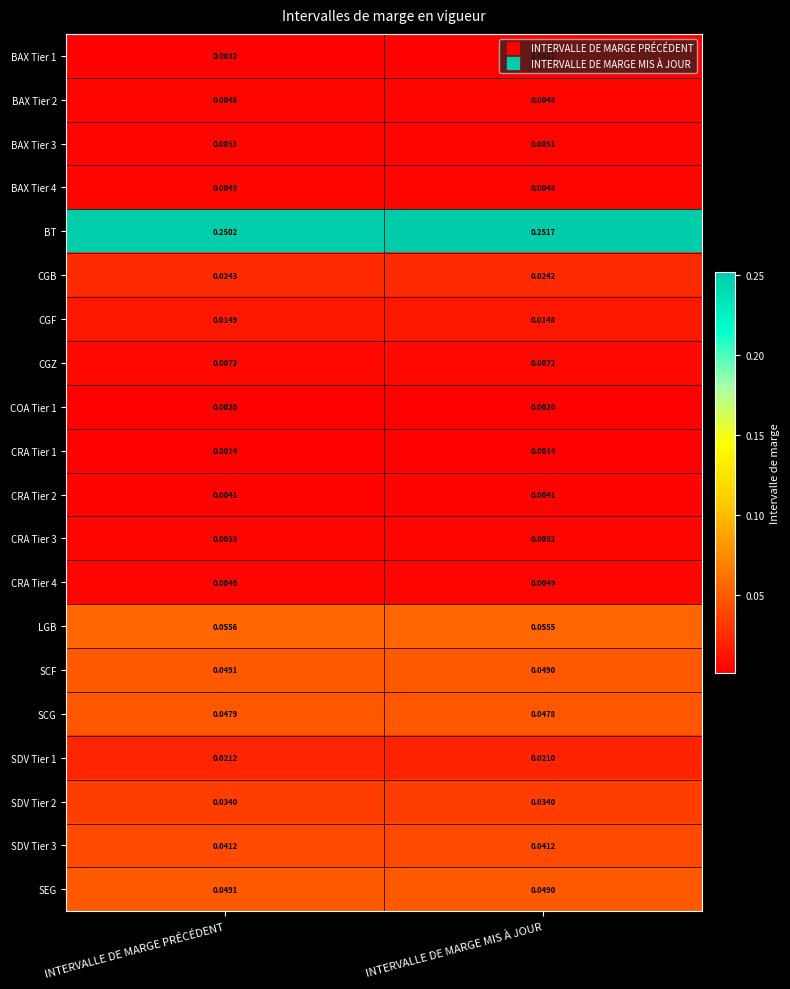

Which series has the largest total across all categories?

BT